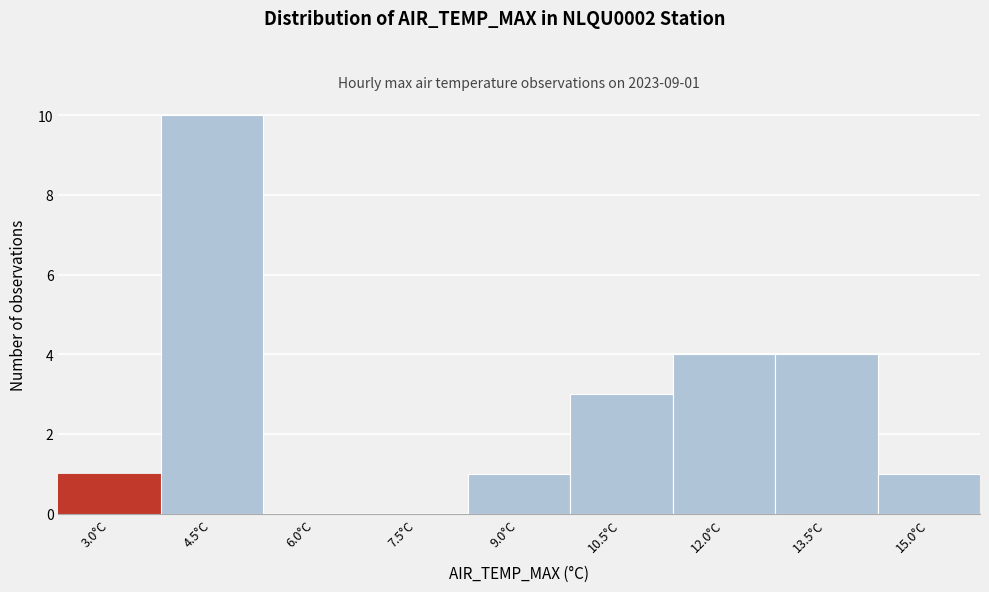

Reading right to left, transcribe all the data shown in this chart.

15.0°C=1	13.5°C=4	12.0°C=4	10.5°C=3	9.0°C=1	7.5°C=0	6.0°C=0	4.5°C=10	3.0°C=1